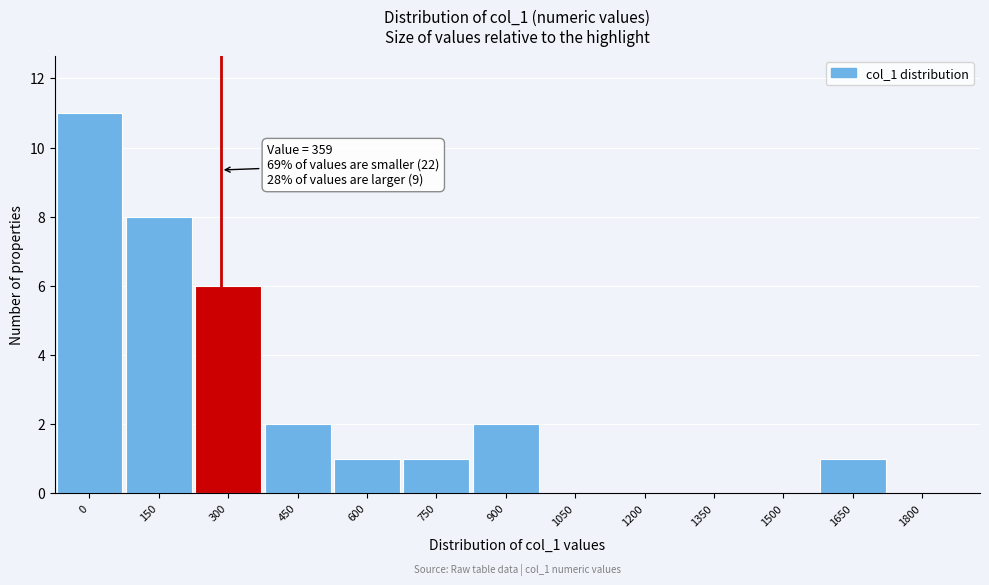

Reading left to right, list all the values displayed in this chart.

0=11	150=8	300=6	450=2	600=1	750=1	900=2	1050=0	1200=0	1350=0	1500=0	1650=1	1800=0